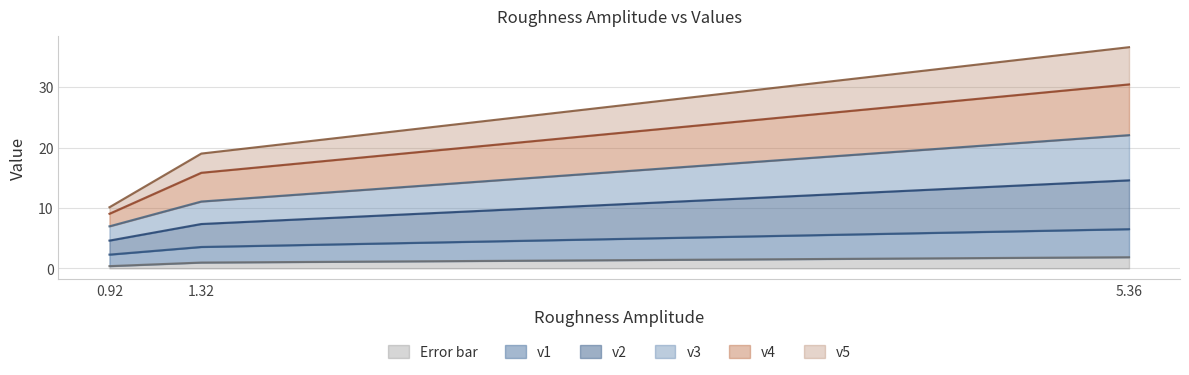

Which category has the highest value in the v4 series?

5.36